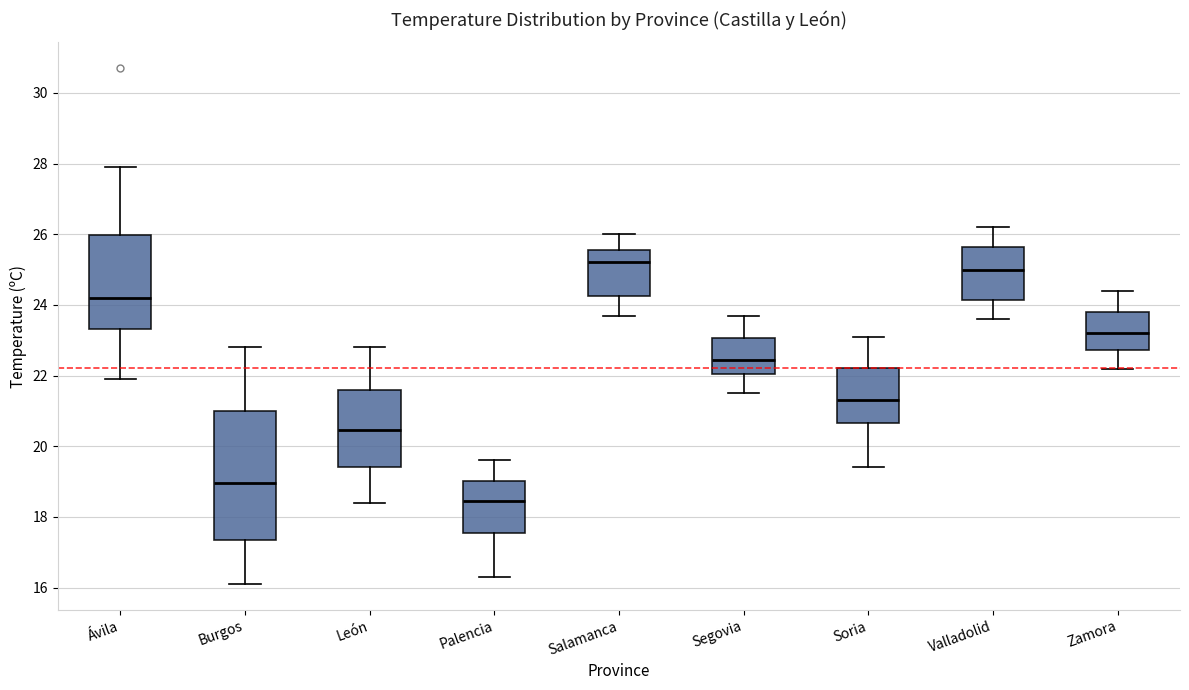

Reading left to right, transcribe this box plot: for each box, give where its median line is, the range the box spans, and where its two whiskers end, as read against the y-axis. The values are not printed on the chart, so give them approximately, as read against the axis.

Ávila: median 24.2, box 23.4 to 26.0, whiskers 22.0 to 28.0
Burgos: median 19.0, box 17.4 to 21.0, whiskers 16.2 to 22.8
León: median 20.4, box 19.4 to 21.6, whiskers 18.4 to 22.8
Palencia: median 18.4, box 17.6 to 19.0, whiskers 16.4 to 19.6
Salamanca: median 25.2, box 24.2 to 25.6, whiskers 23.8 to 26.0
Segovia: median 22.4, box 22.0 to 23.0, whiskers 21.6 to 23.8
Soria: median 21.4, box 20.6 to 22.2, whiskers 19.4 to 23.2
Valladolid: median 25.0, box 24.2 to 25.6, whiskers 23.6 to 26.2
Zamora: median 23.2, box 22.8 to 23.8, whiskers 22.2 to 24.4